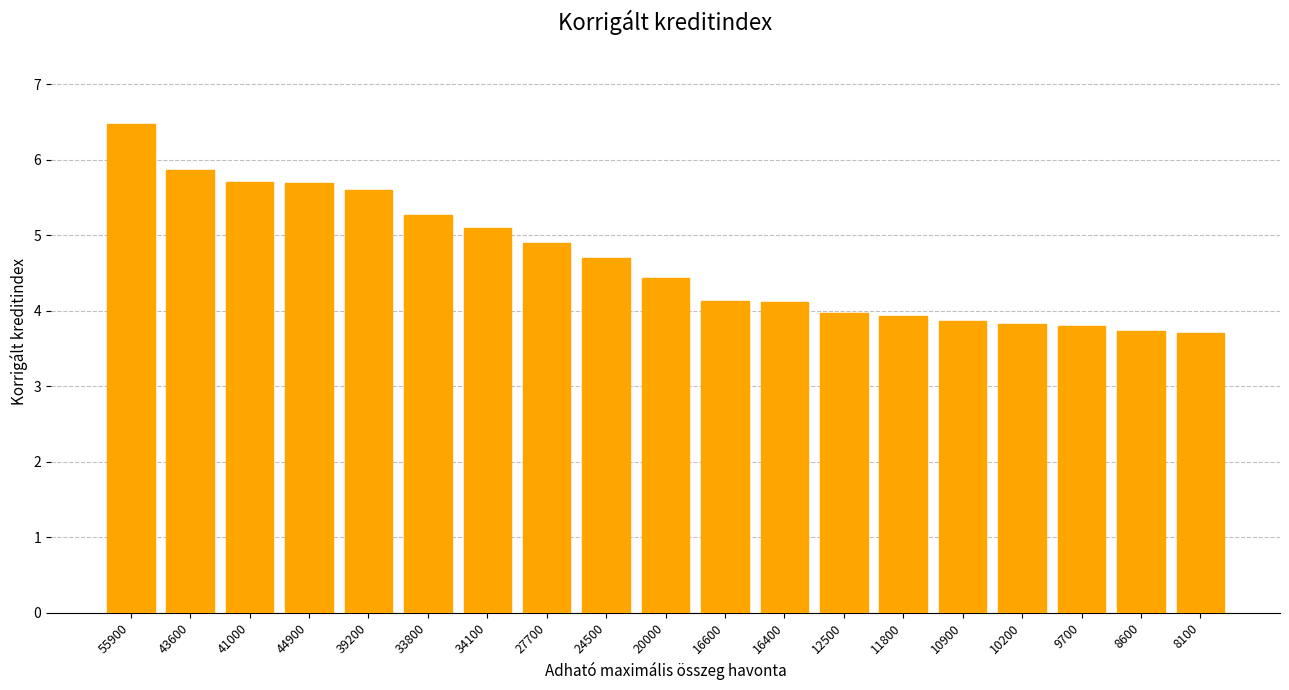

Reading left to right, transcribe all the data shown in this chart.

6.5	5.9	5.7	5.7	5.6	5.3	5.1	4.9	4.7	4.4	4.1	4.1	4.0	3.9	3.9	3.8	3.8	3.7	3.7